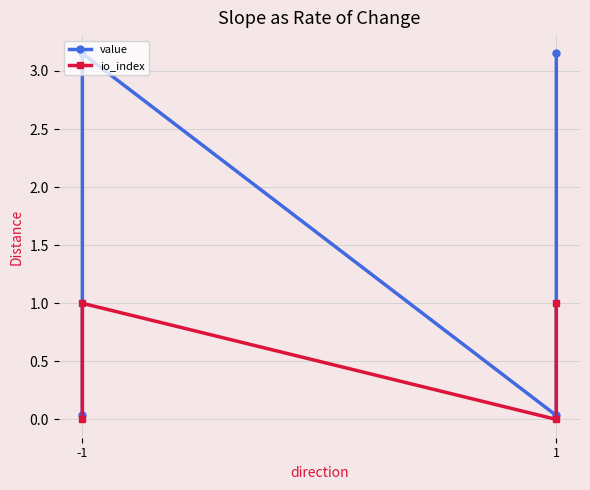

Where is value nearest to the value 1?

-1